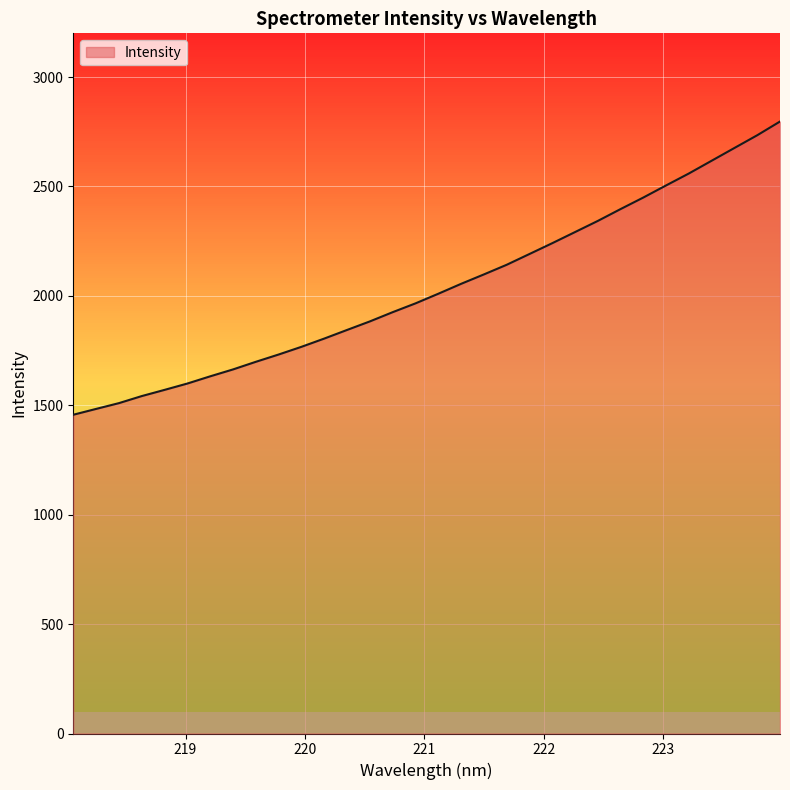

What is the maximum value shown in the chart?

2796.9